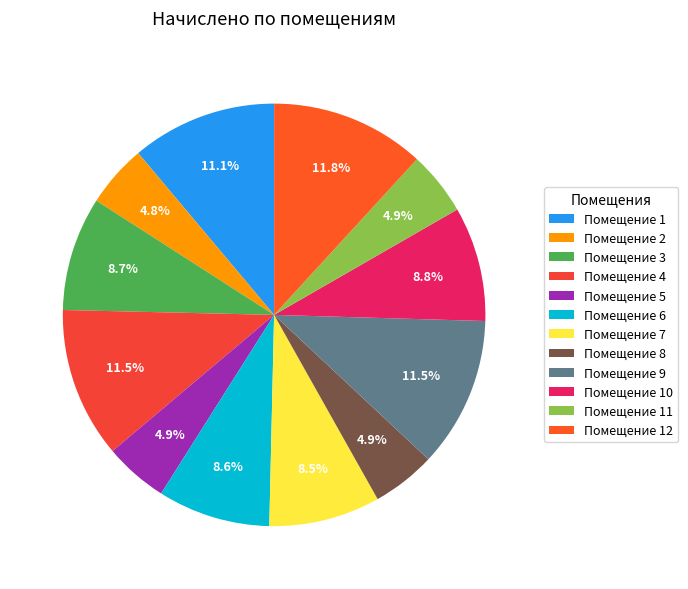

How many segments does this pie chart have?

12